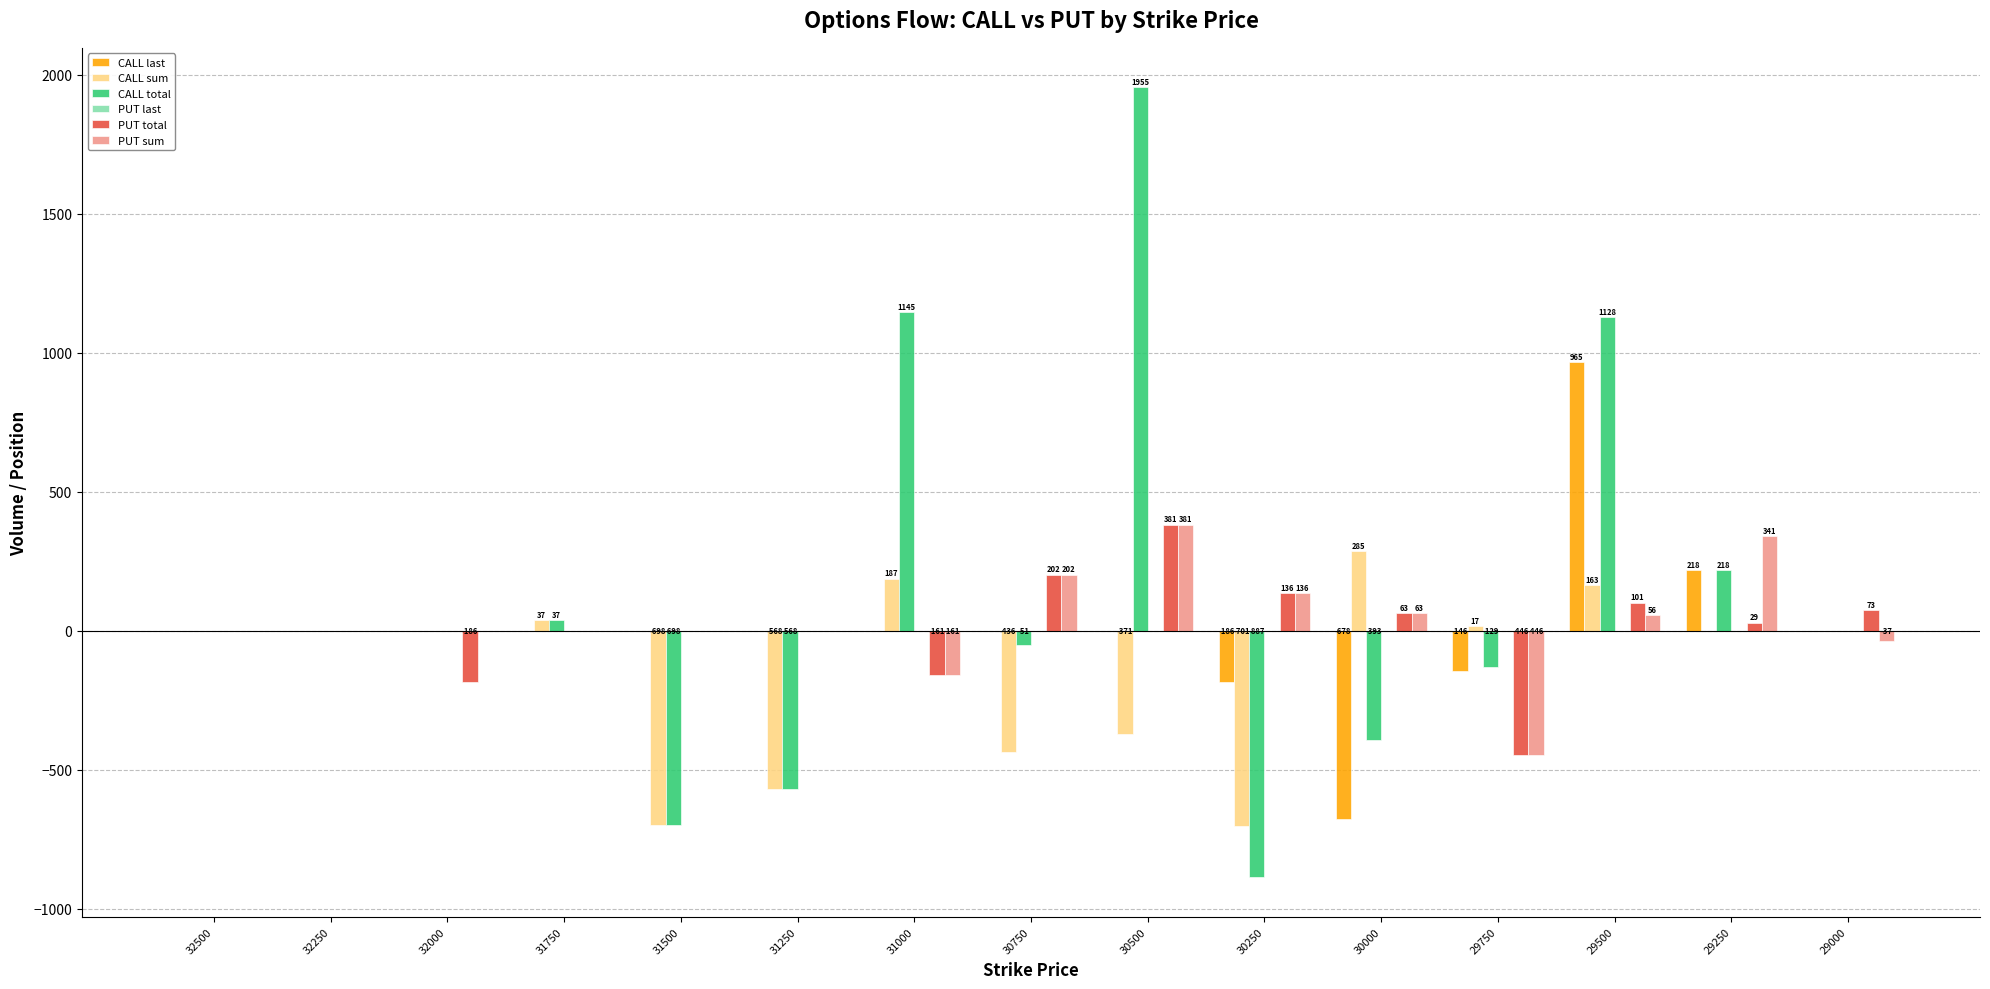

What is the sum of all CALL last values?

173